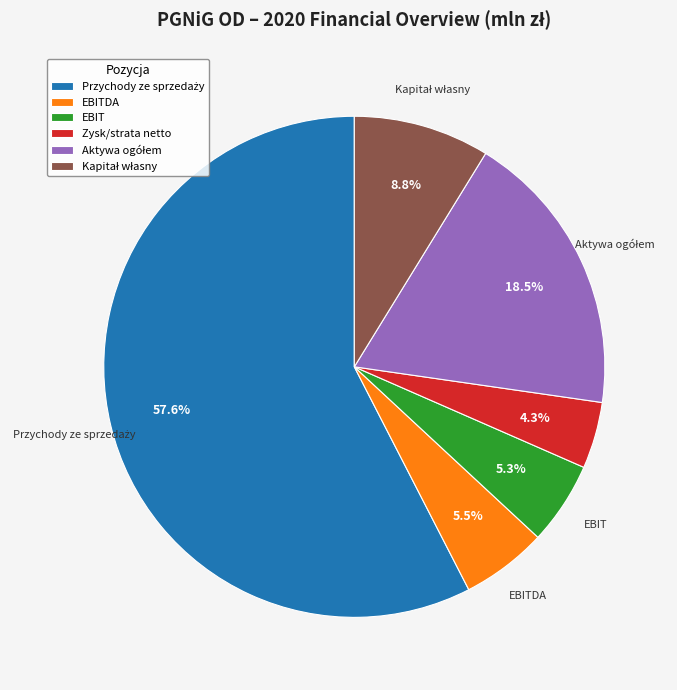

Which slice is the smallest?

Zysk/strata netto